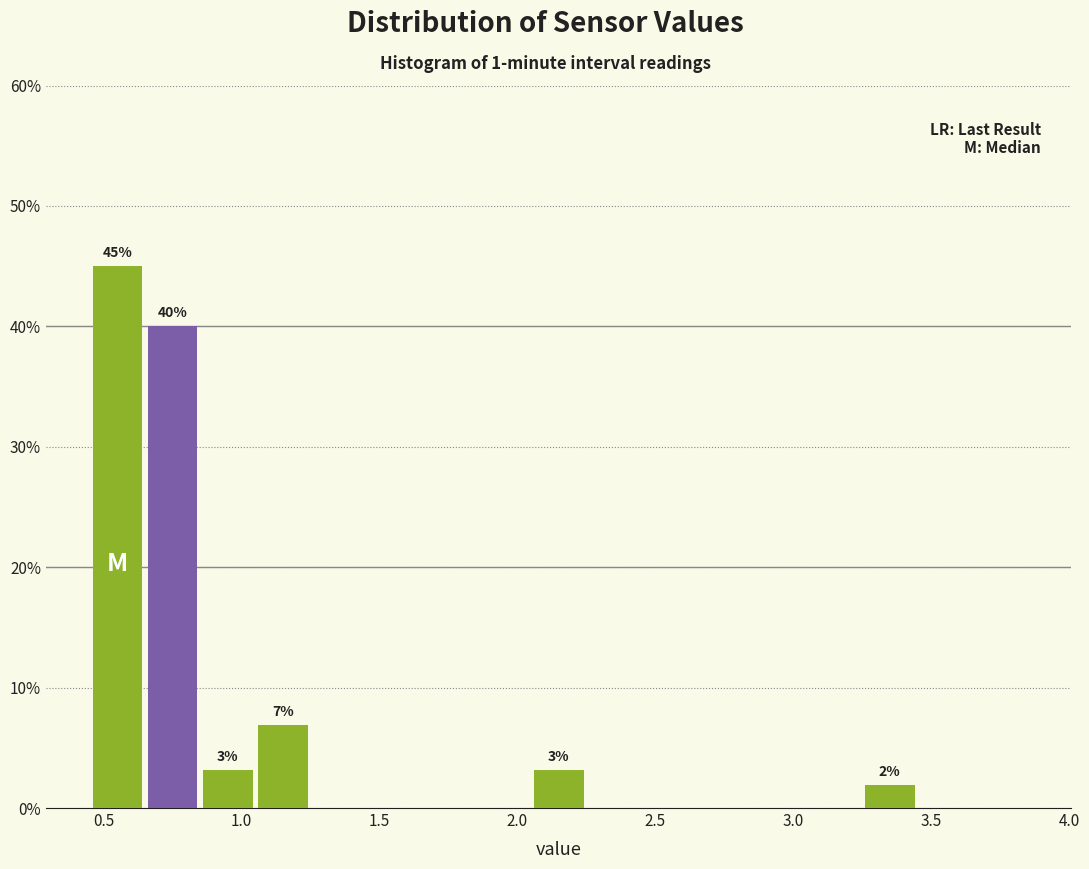

Over which range of the x-axis is the bar tallest?

0.45 to 0.65